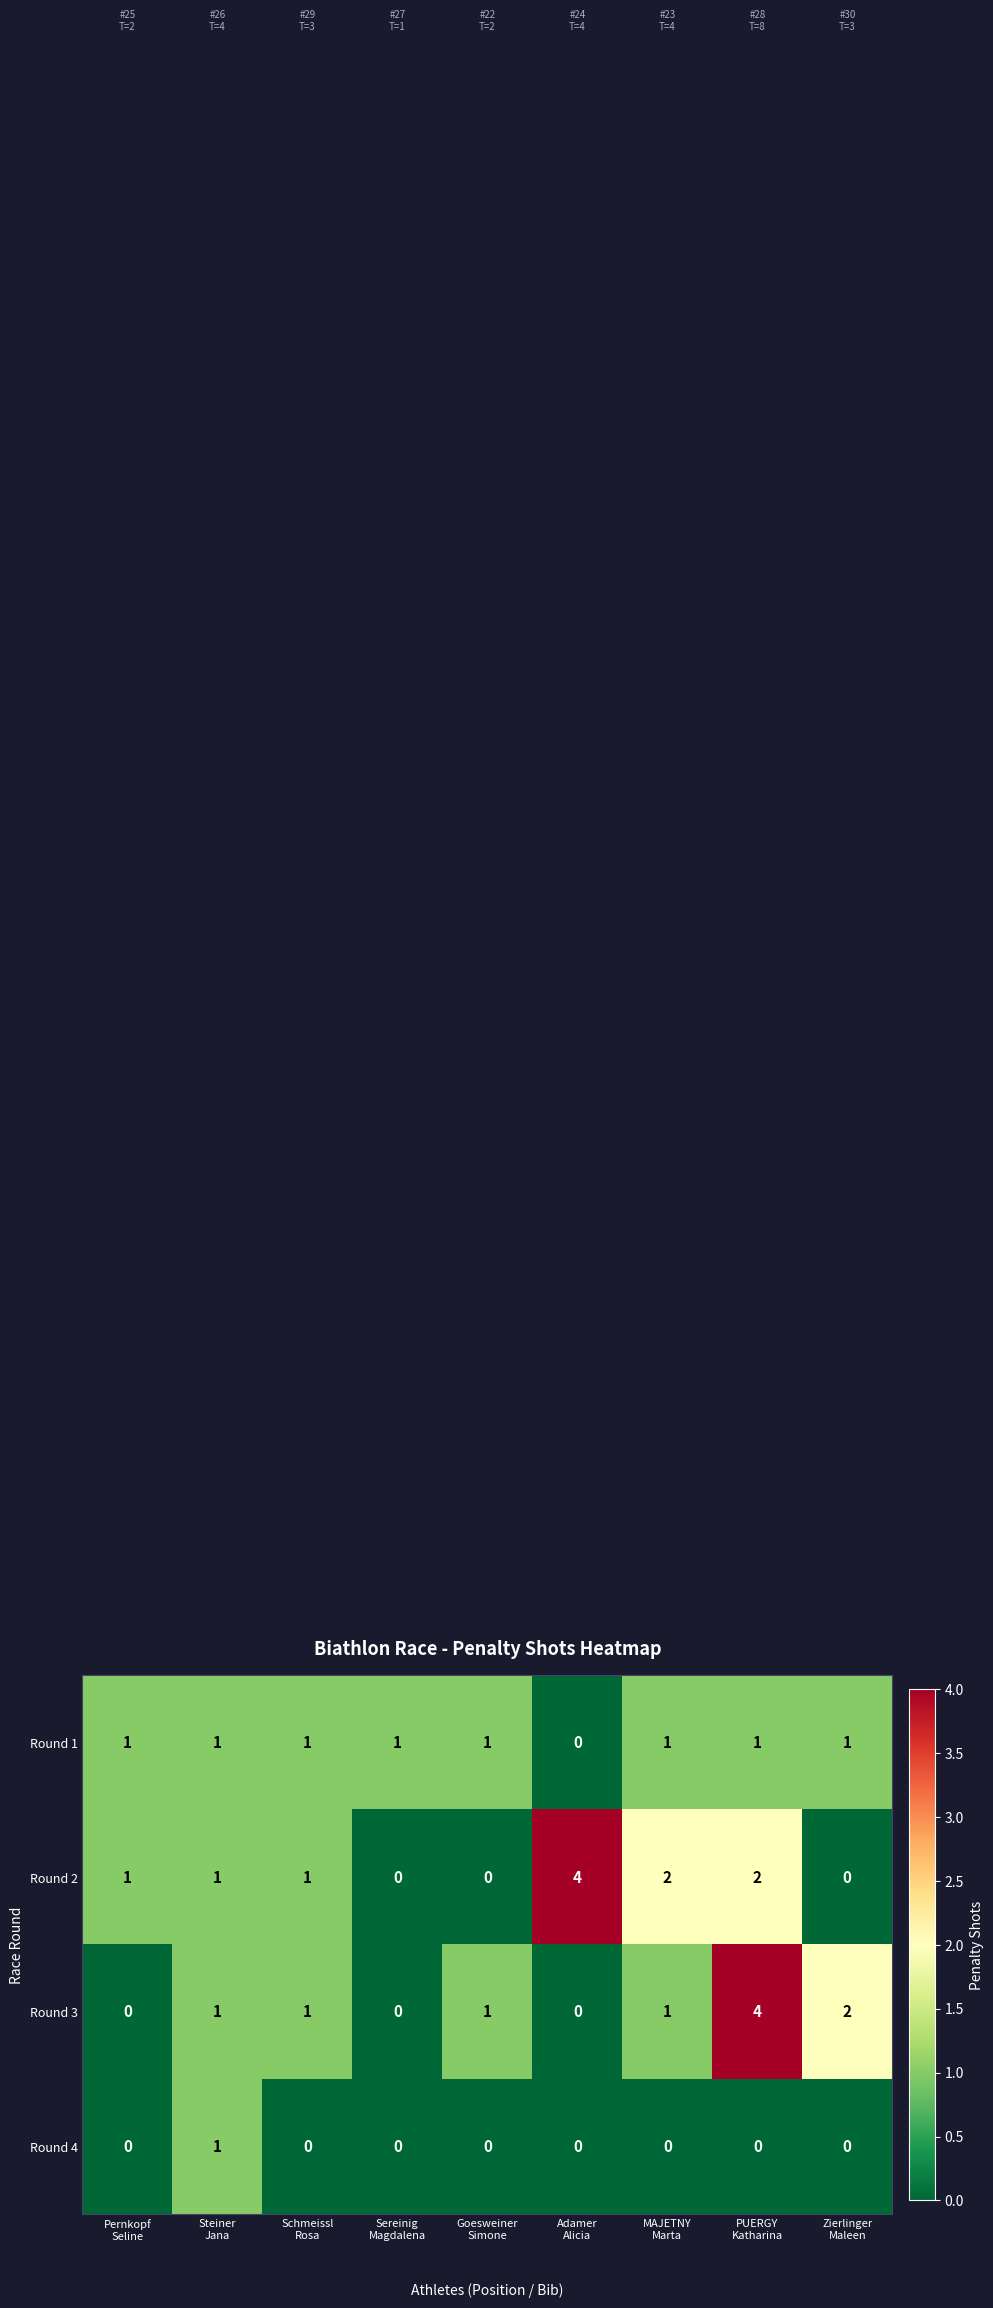

What is the greatest value displayed?

4